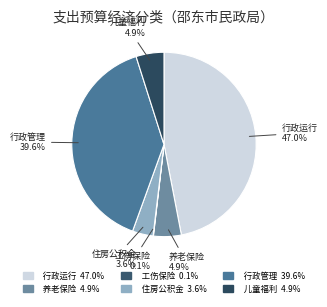

How many segments does this pie chart have?

6